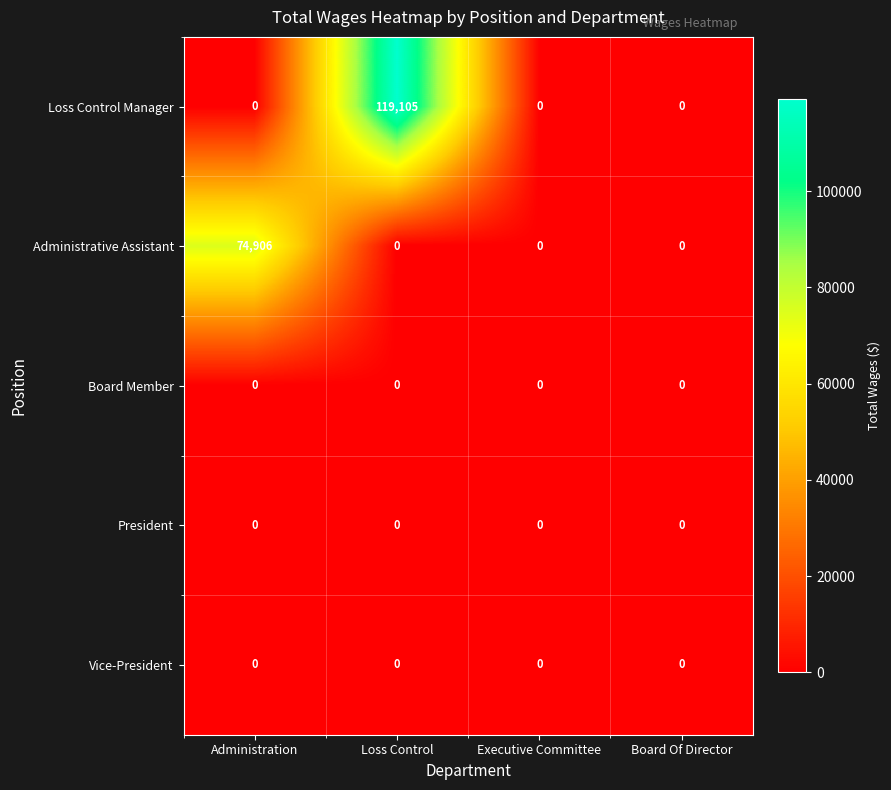

How many distinct data groups are displayed?

5